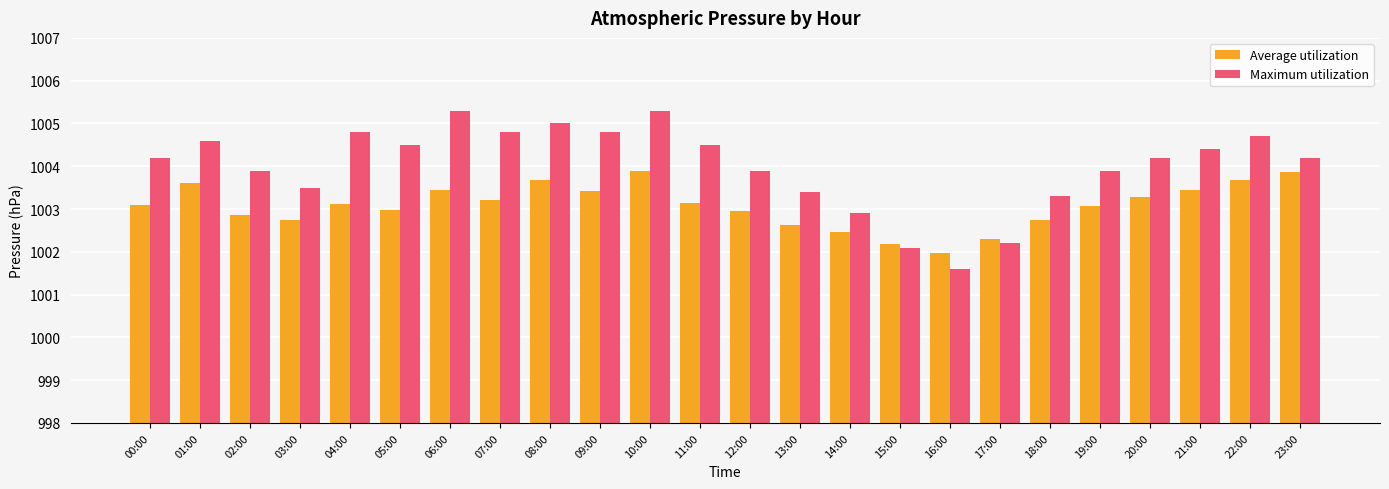

How many values in the Maximum utilization series are below 1004?

10